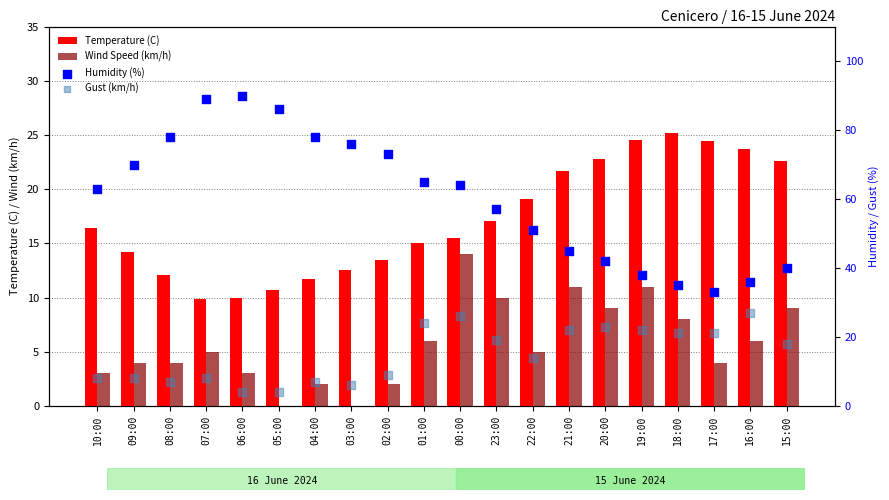

What is the total value across all series at 04:00?

98.7